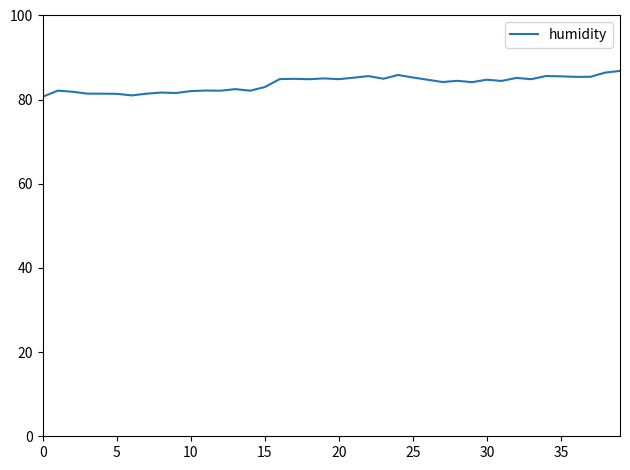

What is the difference between the maximum and minimum values?

6.1